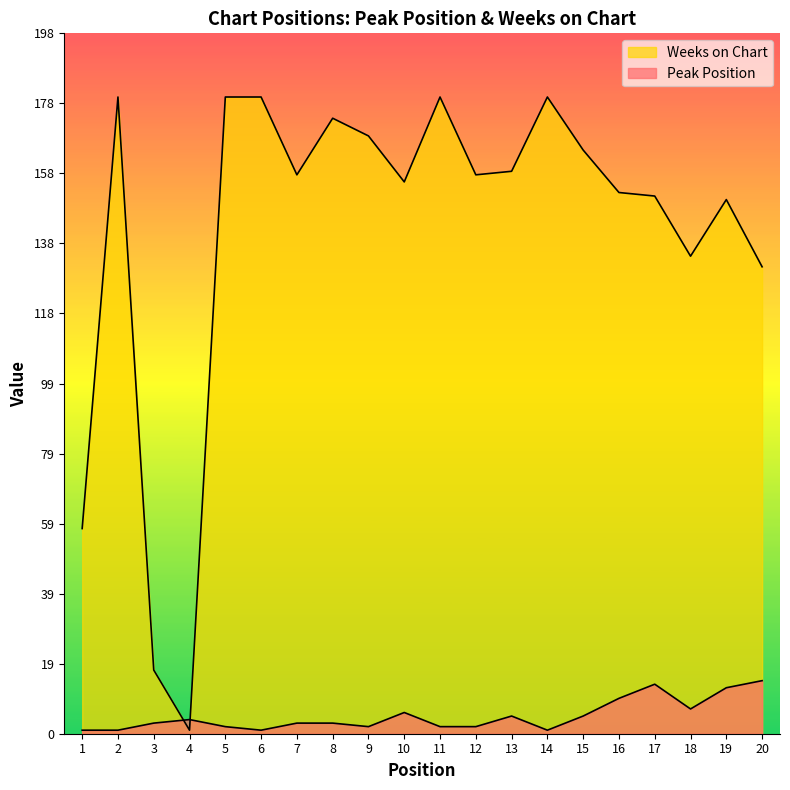

True or false: Weeks on Chart and Peak Position intersect in this chart.

True